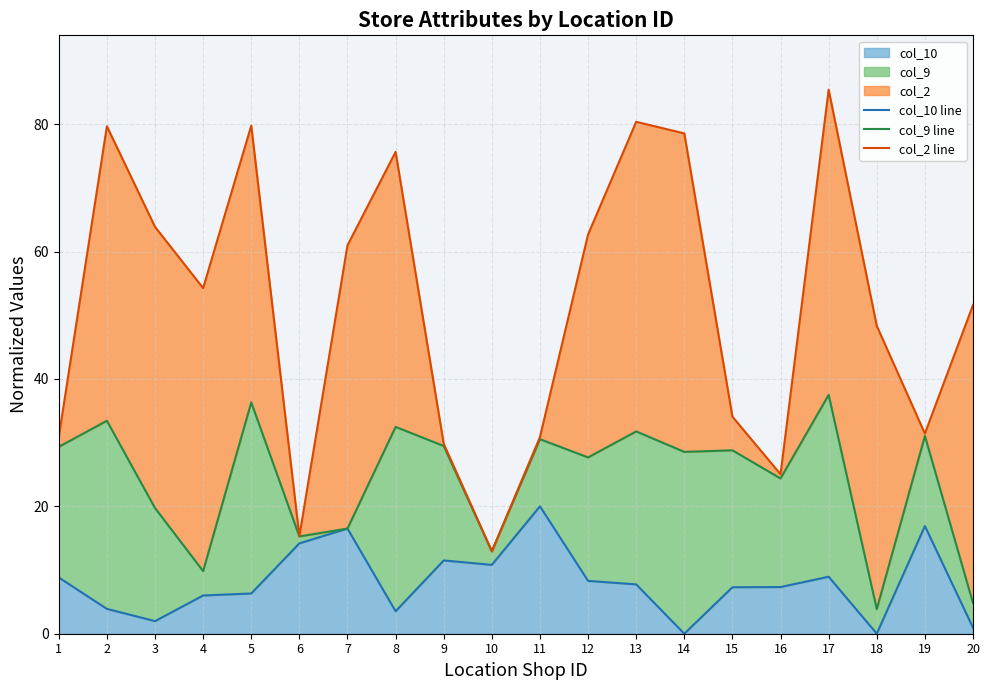

At how many categories does at least one series exceed 21?

18